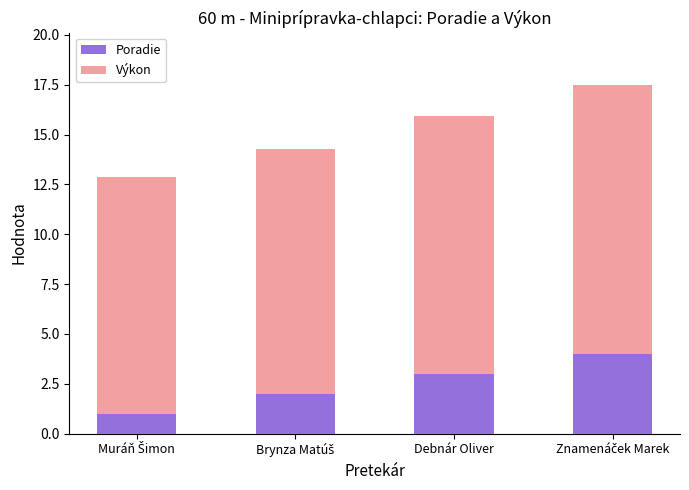

What is the sum of all Poradie values?

10.0